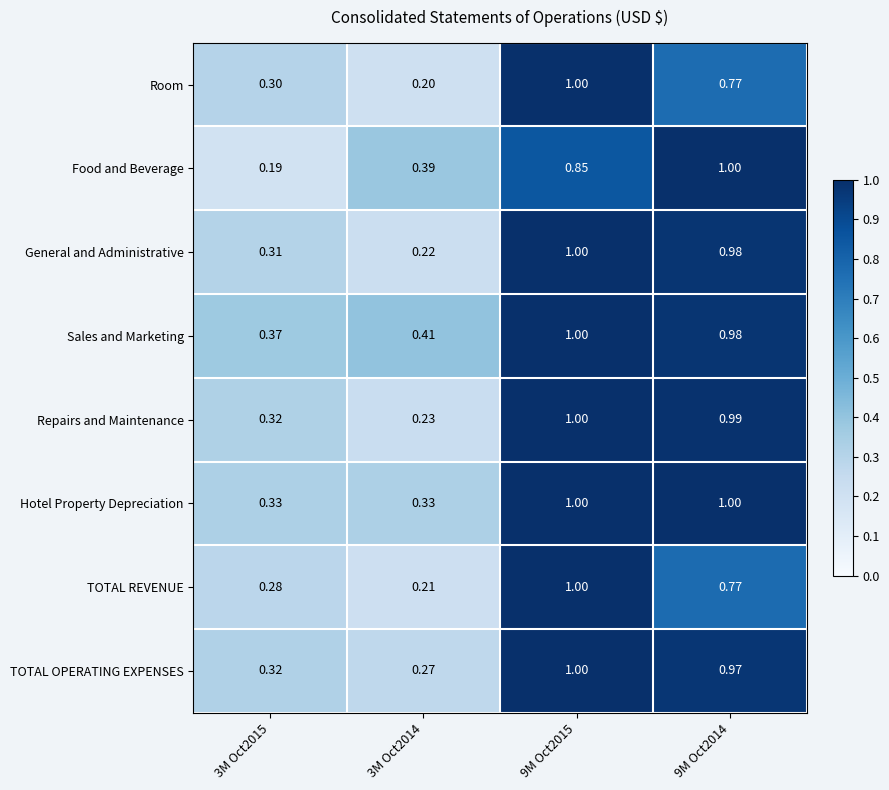

At 3M Oct2014, list the series in order from largest to smallest.

Sales and Marketing, Food and Beverage, Hotel Property Depreciation, TOTAL OPERATING EXPENSES, Repairs and Maintenance, General and Administrative, TOTAL REVENUE, Room